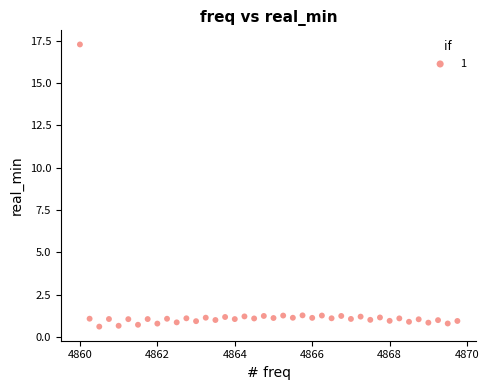

What is the range of Y values (max minus min)?

16.7